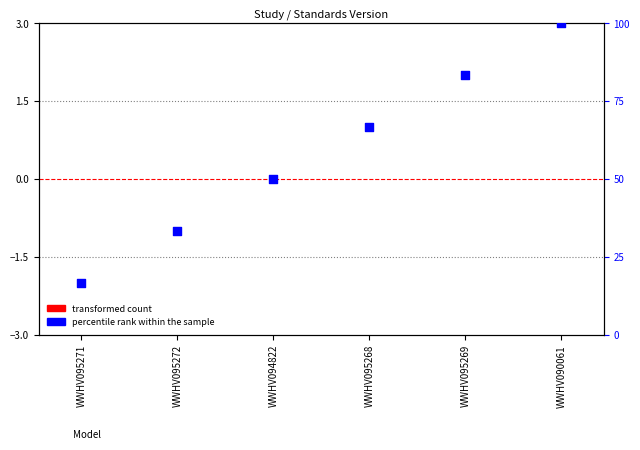

Approximately how many times larger is the value at WWHV095269 compared to WWHV095271?

5.0